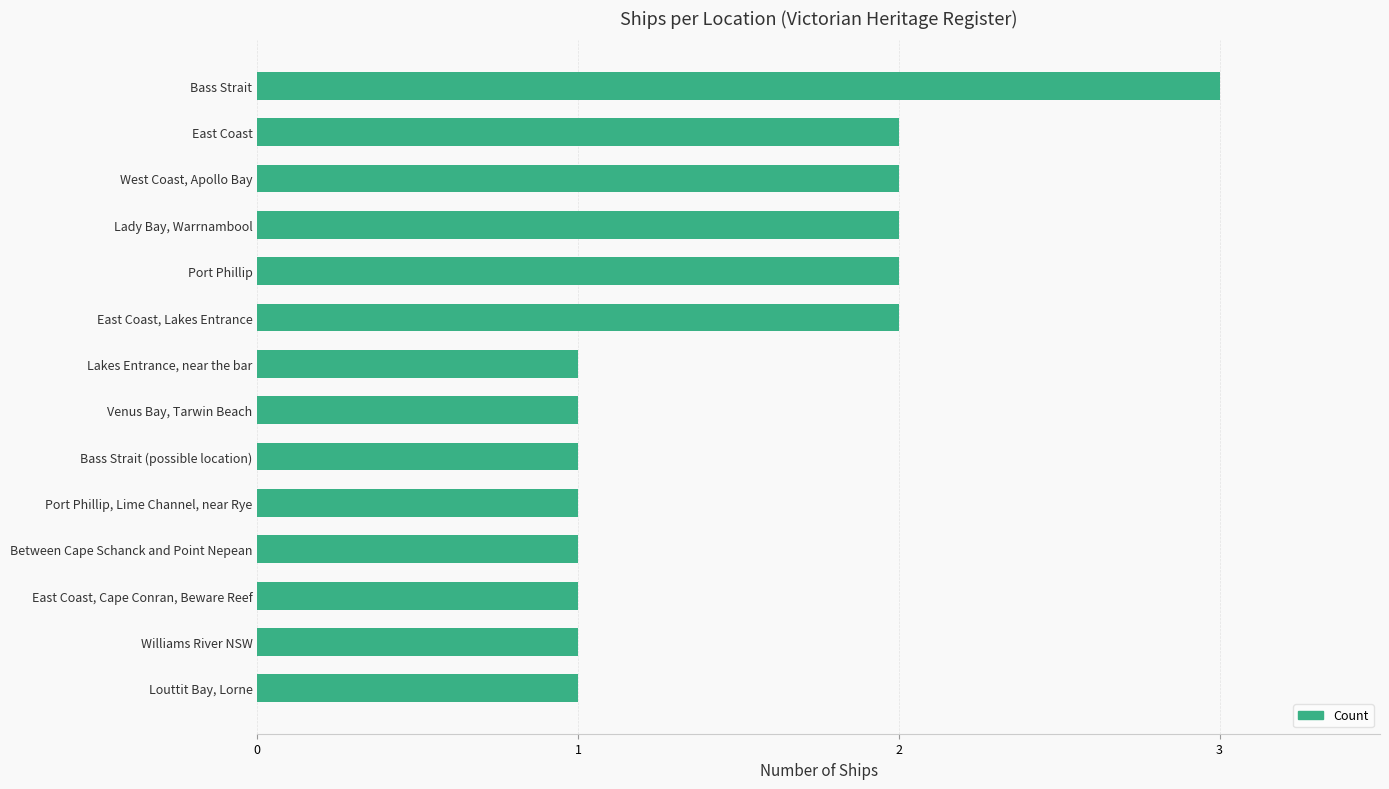

Approximately how many times larger is the value at Louttit Bay, Lorne compared to Venus Bay, Tarwin Beach?

1.0